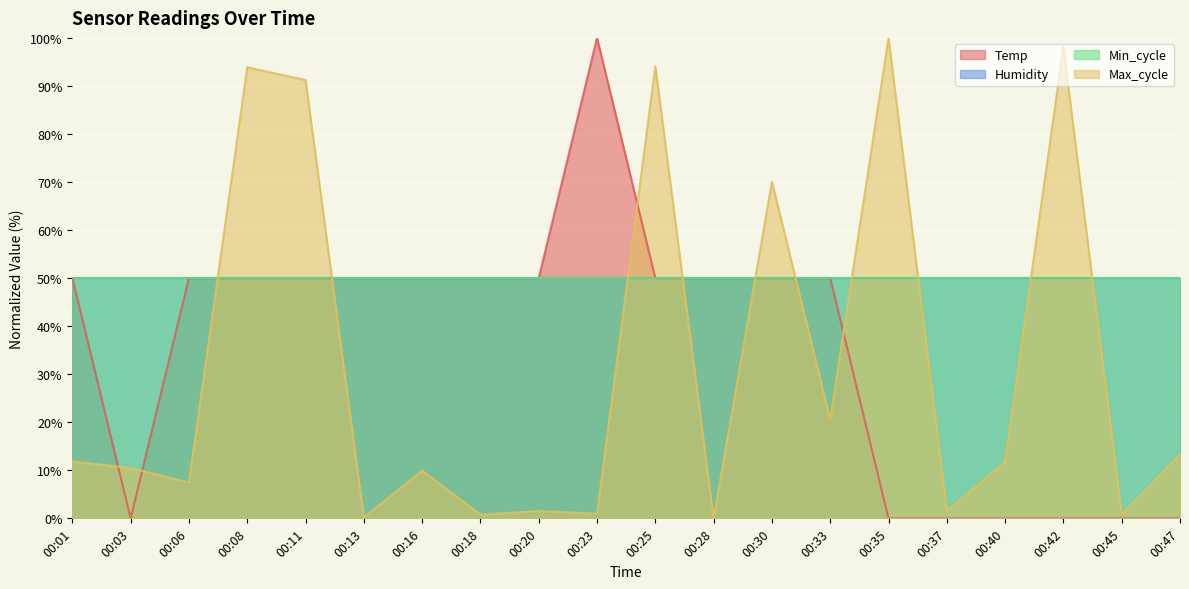

What is the approximate value of Temp at 00:20?

50.0